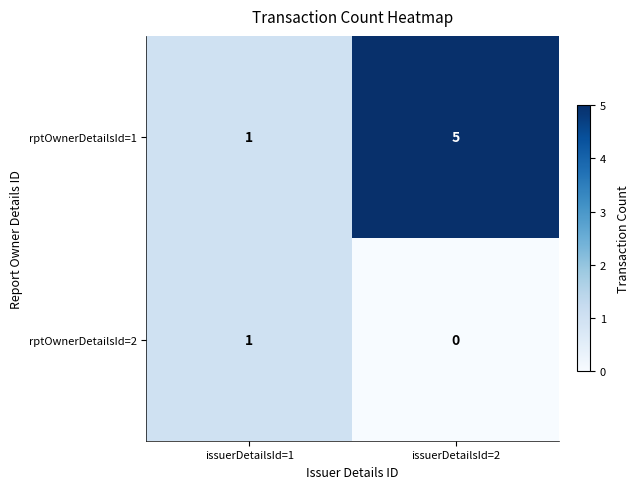

Is it true that rptOwnerDetailsId=2 equals 1 at issuerDetailsId=1?

True